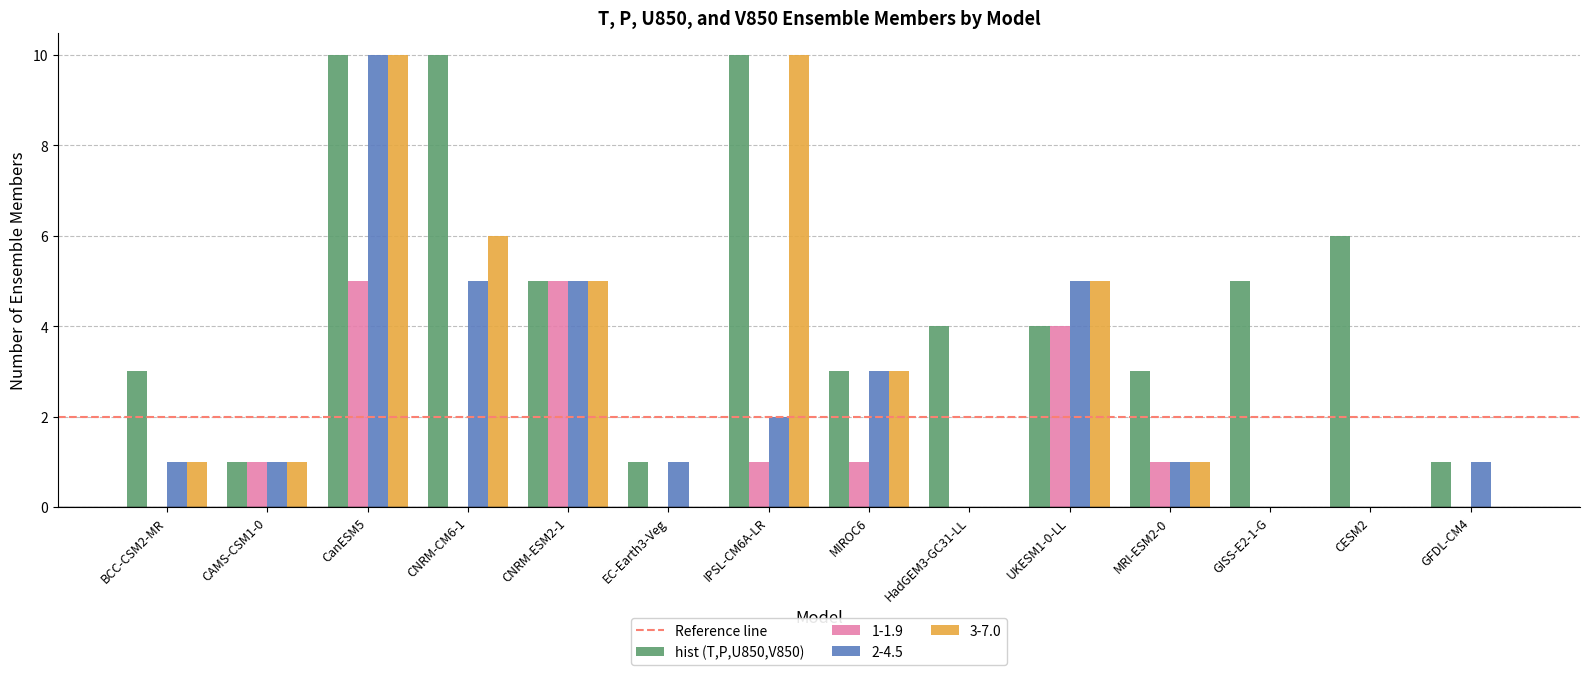

Which series has the largest total across all categories?

hist (T,P,U850,V850)